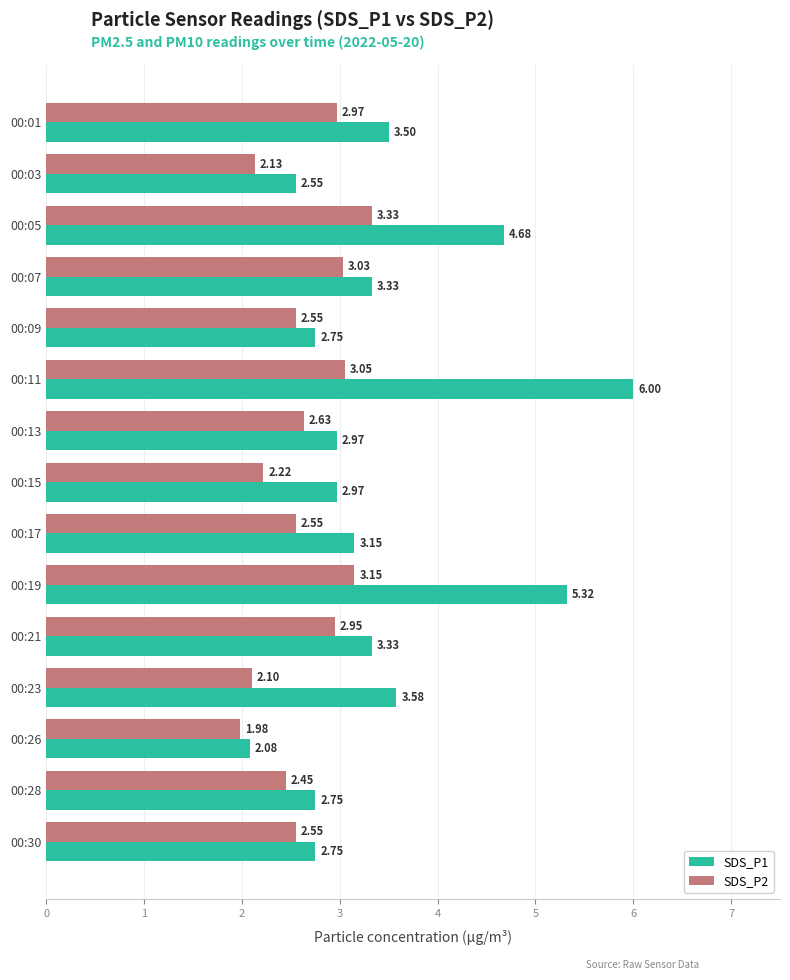

At which category does the chart reach its peak across all series?

00:11